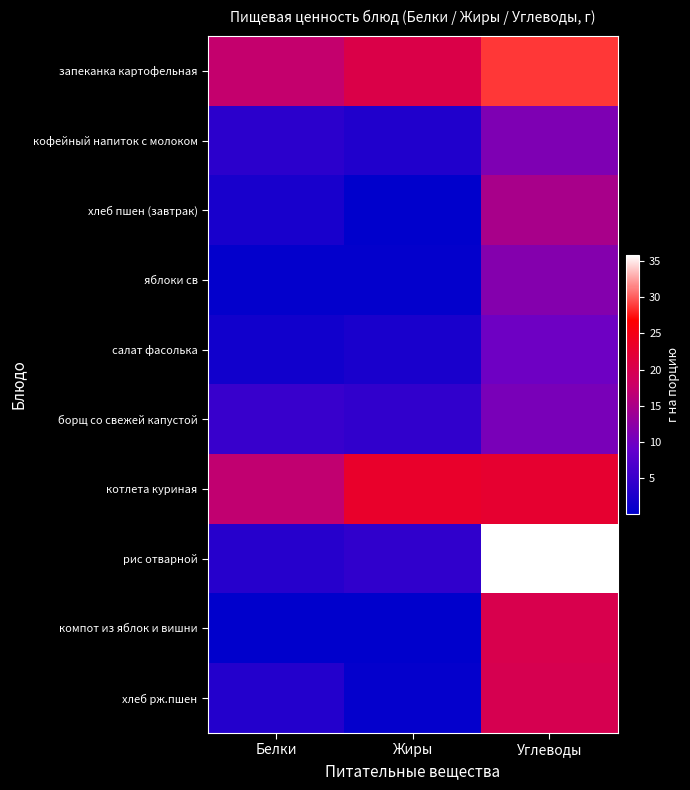

Between Углеводы and Жиры, which is larger?

Углеводы